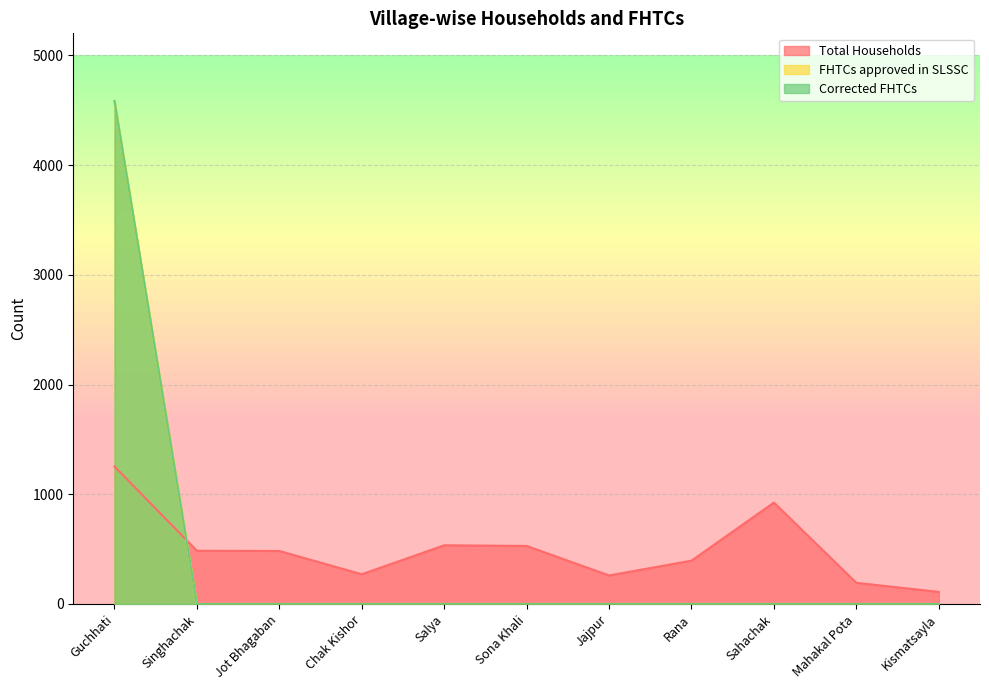

How many values in Corrected FHTCs are above zero?

1